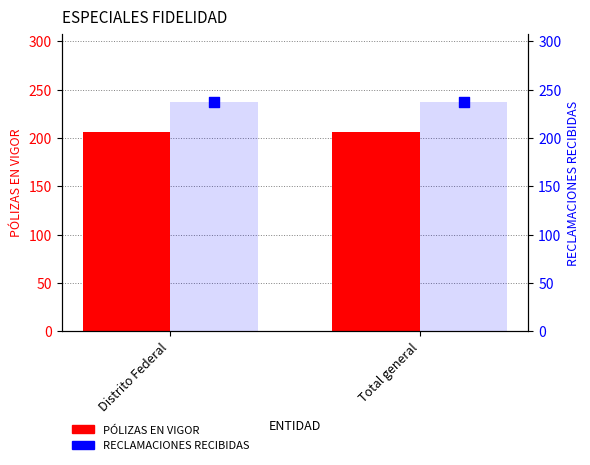

Which series has the largest total across all categories?

RECLAMACIONES RECIBIDAS